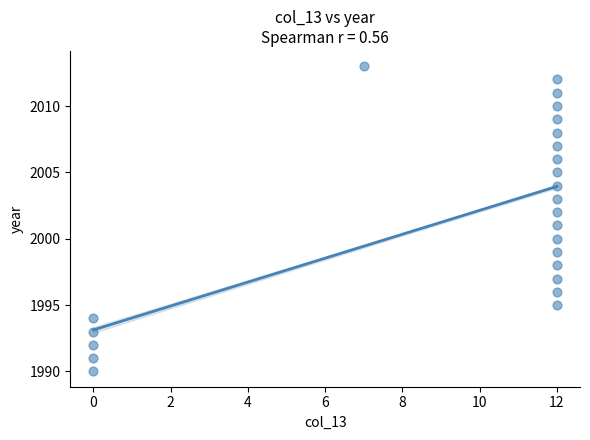

What is the range of Y values (max minus min)?

23